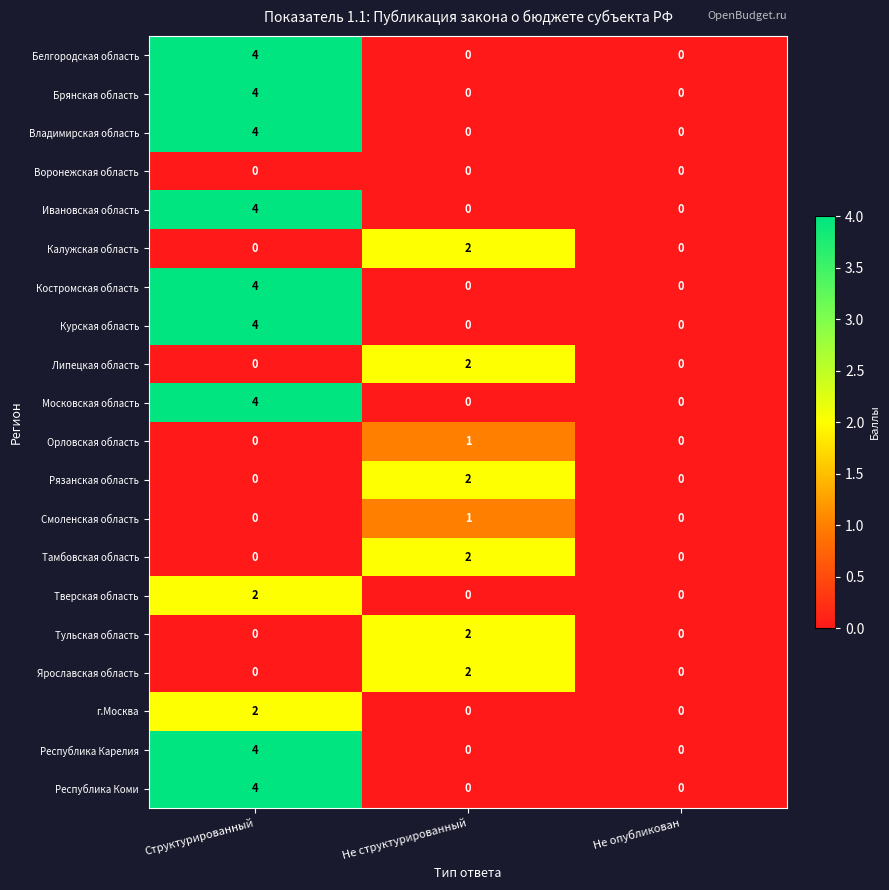

What is the sum of the Московская область values at Структурированный and Не структурированный?

4